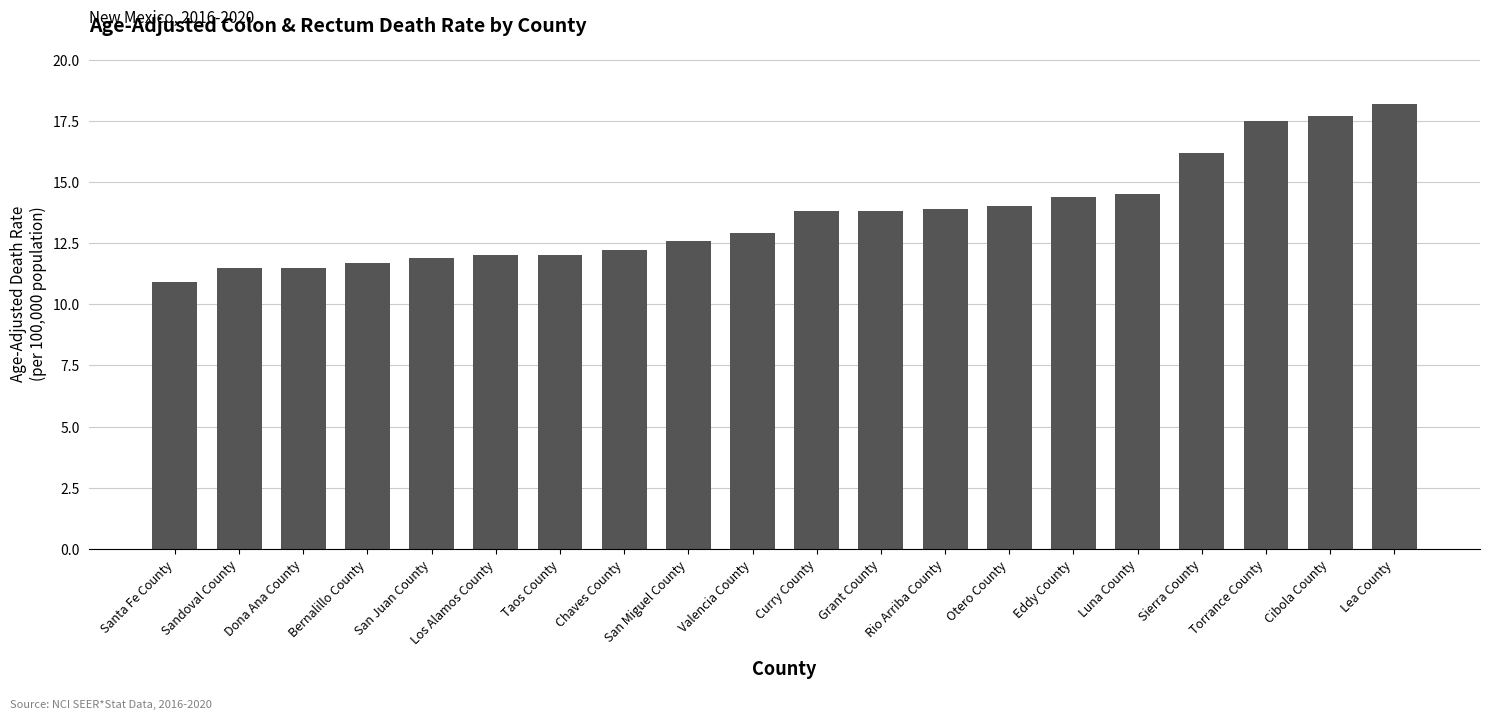

What is the sum of all values?

273.2